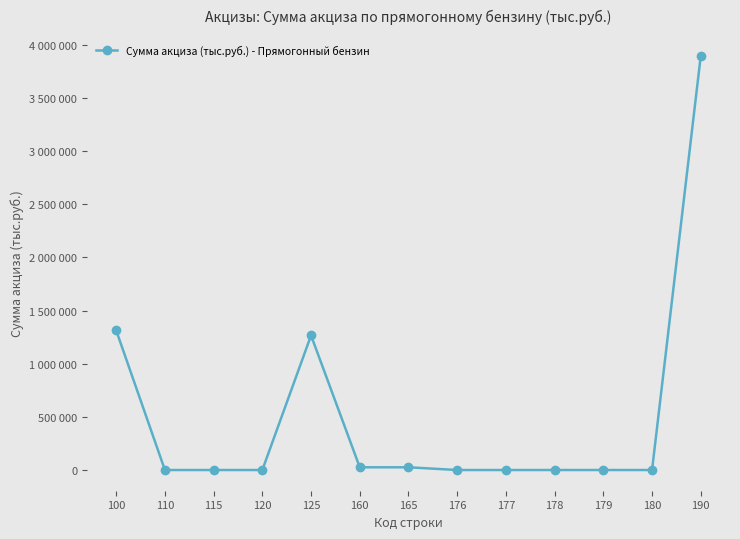

The value at 125 is 606850. True or false?

False